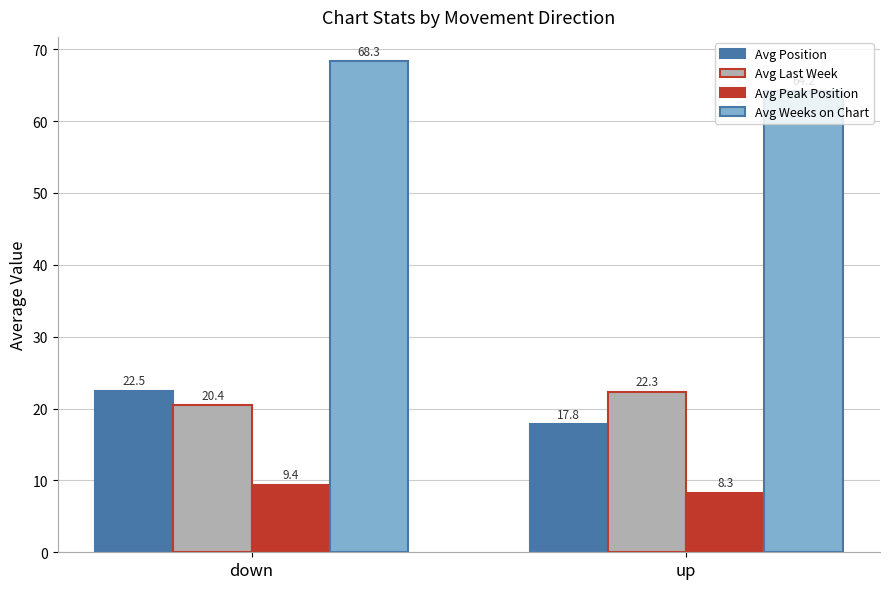

What position from the right is down?

2